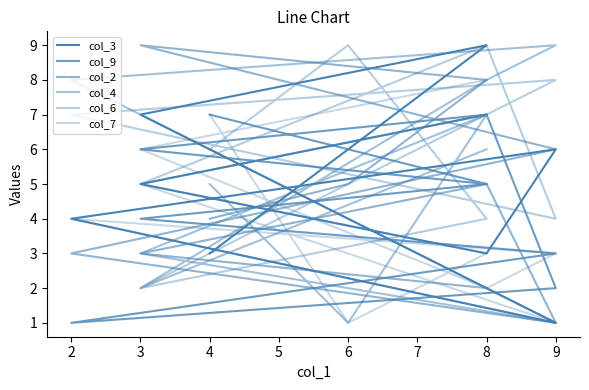

Which series has the largest range (max minus min)?

col_3